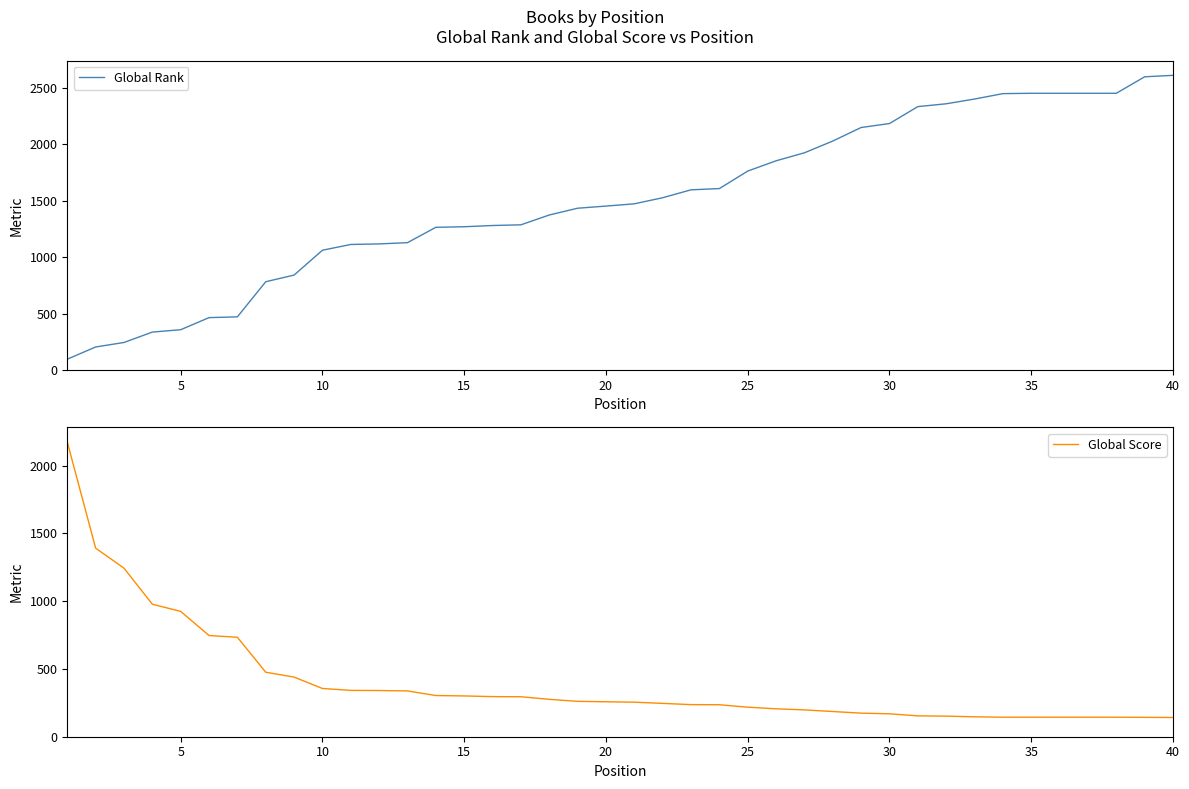

True or false: Global Score and Global Rank intersect in this chart.

True